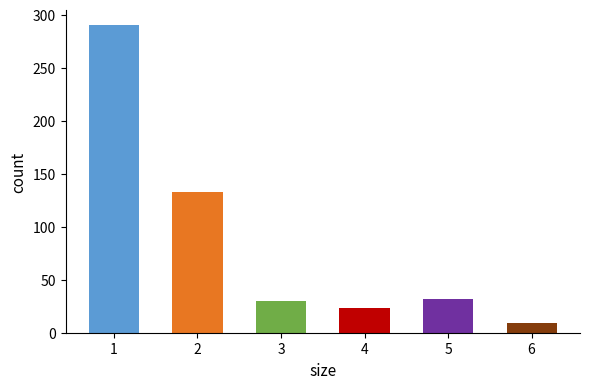

What value does the data have at 6, to the nearest 5?

10